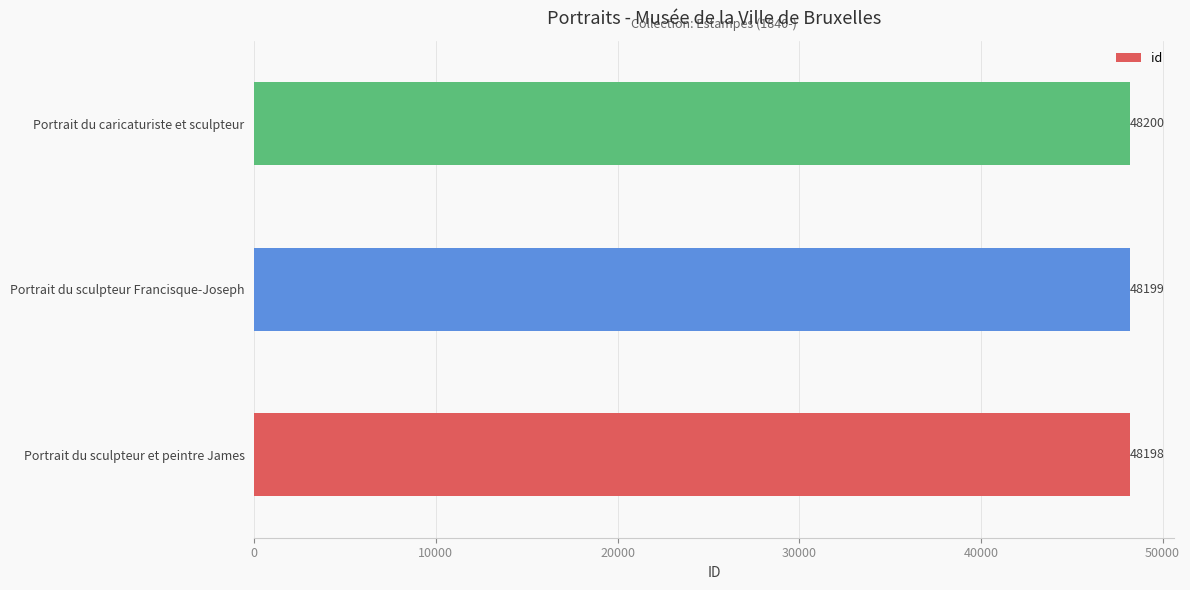

Rank the categories by value from lowest to highest.

Portrait du sculpteur et peintre James, Portrait du sculpteur Francisque-Joseph, Portrait du caricaturiste et sculpteur